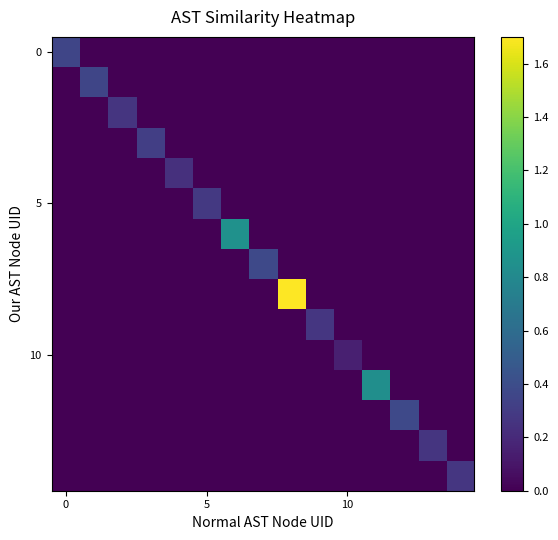

How many distinct data groups are displayed?

15